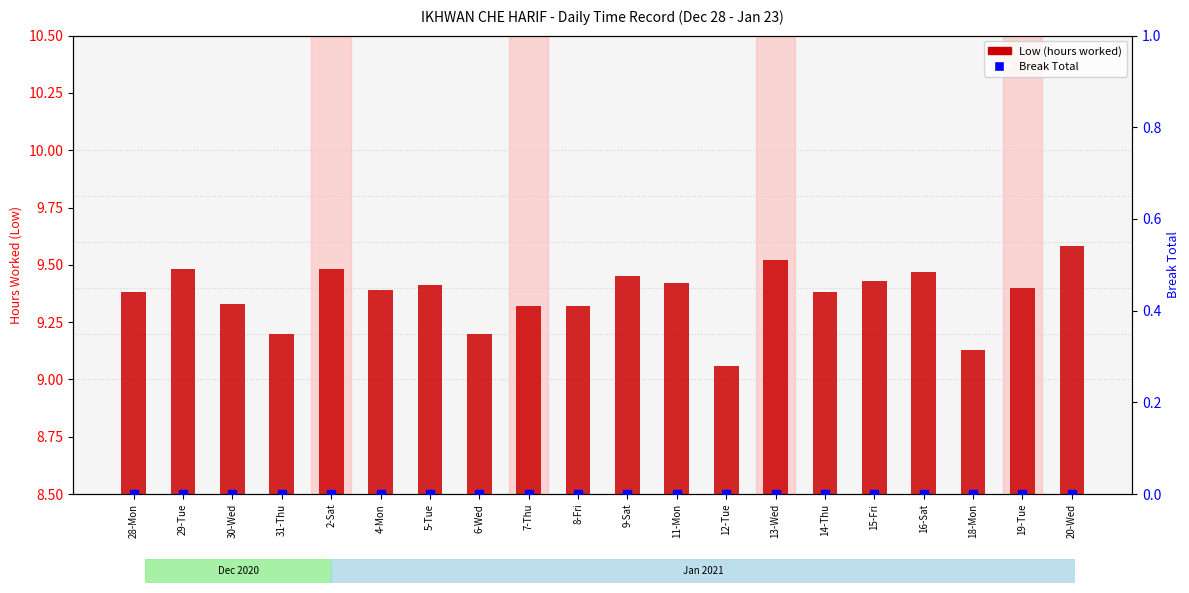

At which category is the sum across all series the highest?

20-Wed